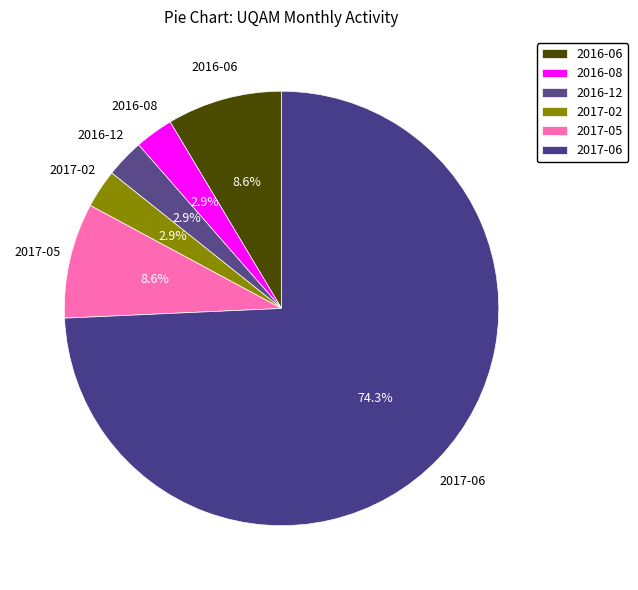

Which category accounts for the majority?

2017-06